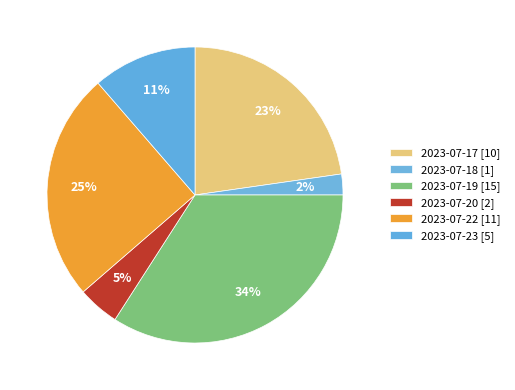

How many segments does this pie chart have?

6